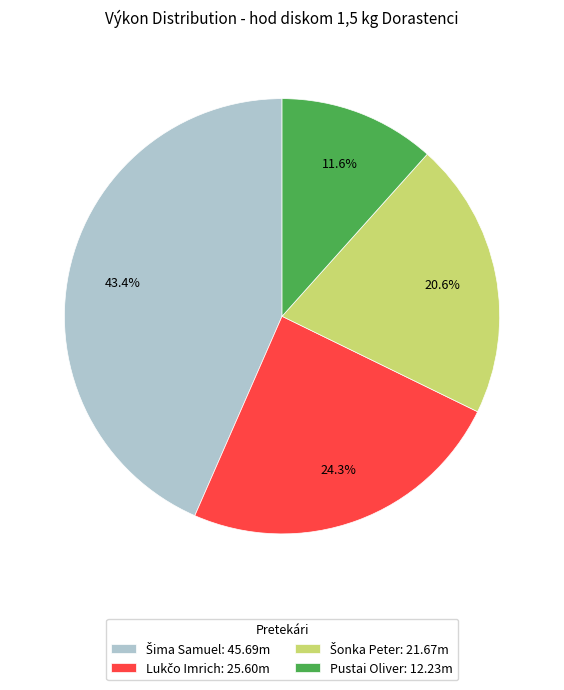

Does any single category account for the majority?

No